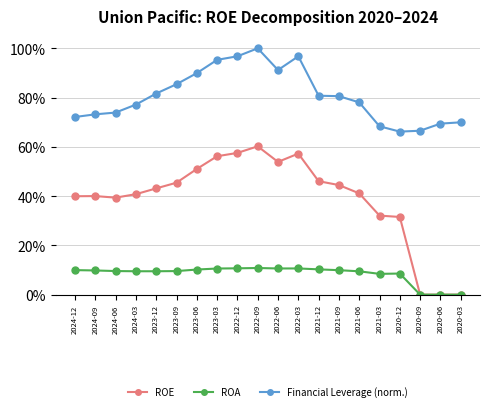

Reading left to right, what are all the values shown in this chart?

ROE: 0.4	0.4	0.4	0.4	0.4	0.5	0.5	0.6	0.6	0.6	0.5	0.6	0.5	0.4	0.4	0.3	0.3	0.0	0.0	0.0
ROA: 0.1	0.1	0.1	0.1	0.1	0.1	0.1	0.1	0.1	0.1	0.1	0.1	0.1	0.1	0.1	0.1	0.1	0.0	0.0	0.0
Financial Leverage (norm.): 0.7	0.7	0.7	0.8	0.8	0.9	0.9	1.0	1.0	1.0	0.9	1.0	0.8	0.8	0.8	0.7	0.7	0.7	0.7	0.7